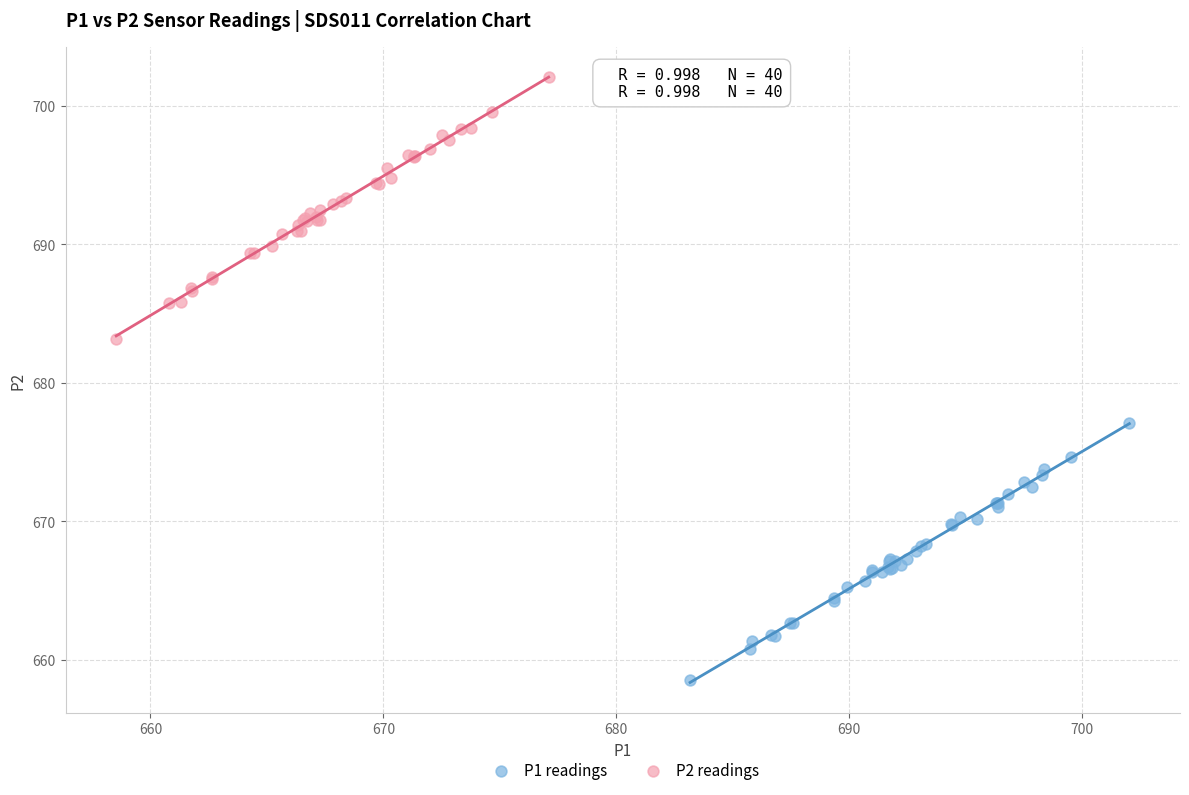

What are all the series names shown in the legend?

P1 readings, P2 readings